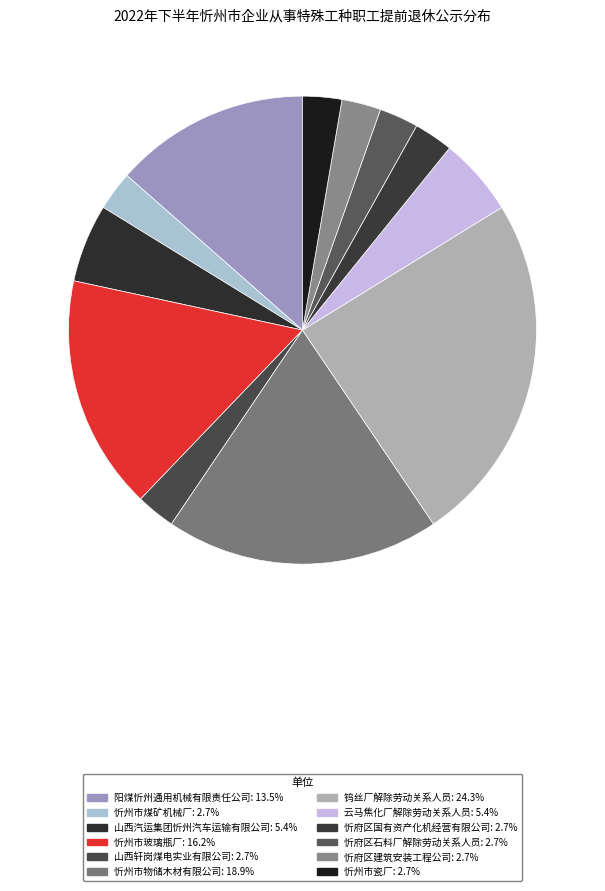

To the nearest percent, what portion does 山西汽运集团忻州汽车运输有限公司 represent?

5%